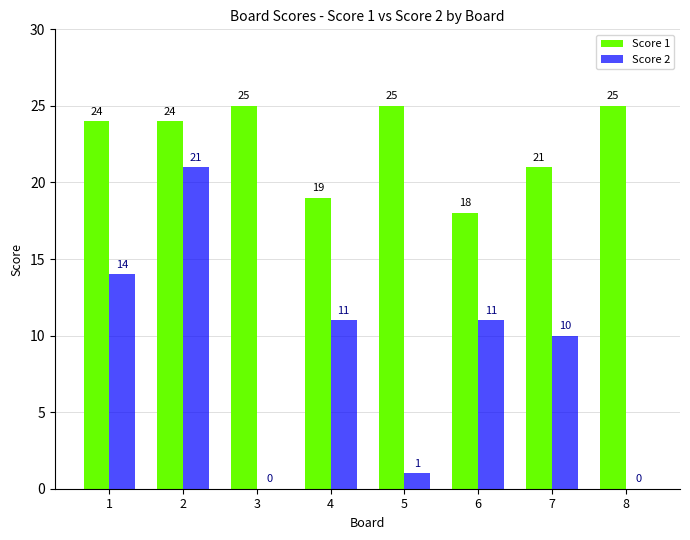

What is the sum of the Score 2 values at 3 and 5?

1